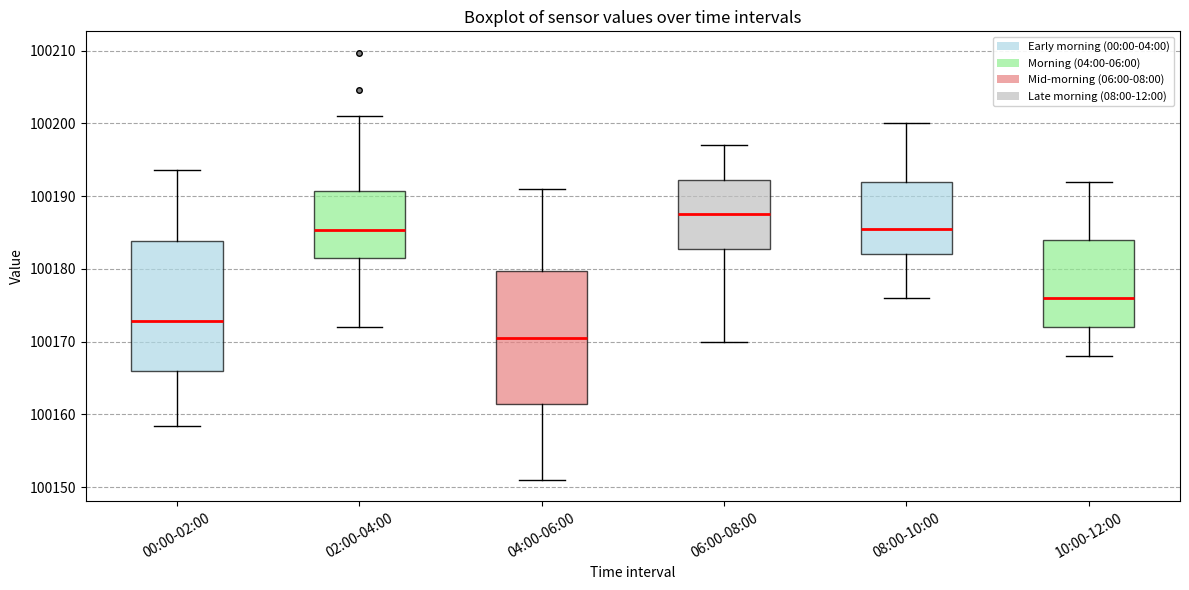

Reading left to right, read every box against the y-axis: the position of its median line, the range the box covers, and the ends of its whiskers. The values are not printed on the chart, so give them approximately, as read against the axis.

00:00-02:00: median 100173, box 100166 to 100184, whiskers 100158 to 100194
02:00-04:00: median 100185, box 100181 to 100191, whiskers 100172 to 100201
04:00-06:00: median 100171, box 100162 to 100180, whiskers 100151 to 100191
06:00-08:00: median 100188, box 100183 to 100192, whiskers 100170 to 100197
08:00-10:00: median 100186, box 100182 to 100192, whiskers 100176 to 100200
10:00-12:00: median 100176, box 100172 to 100184, whiskers 100168 to 100192